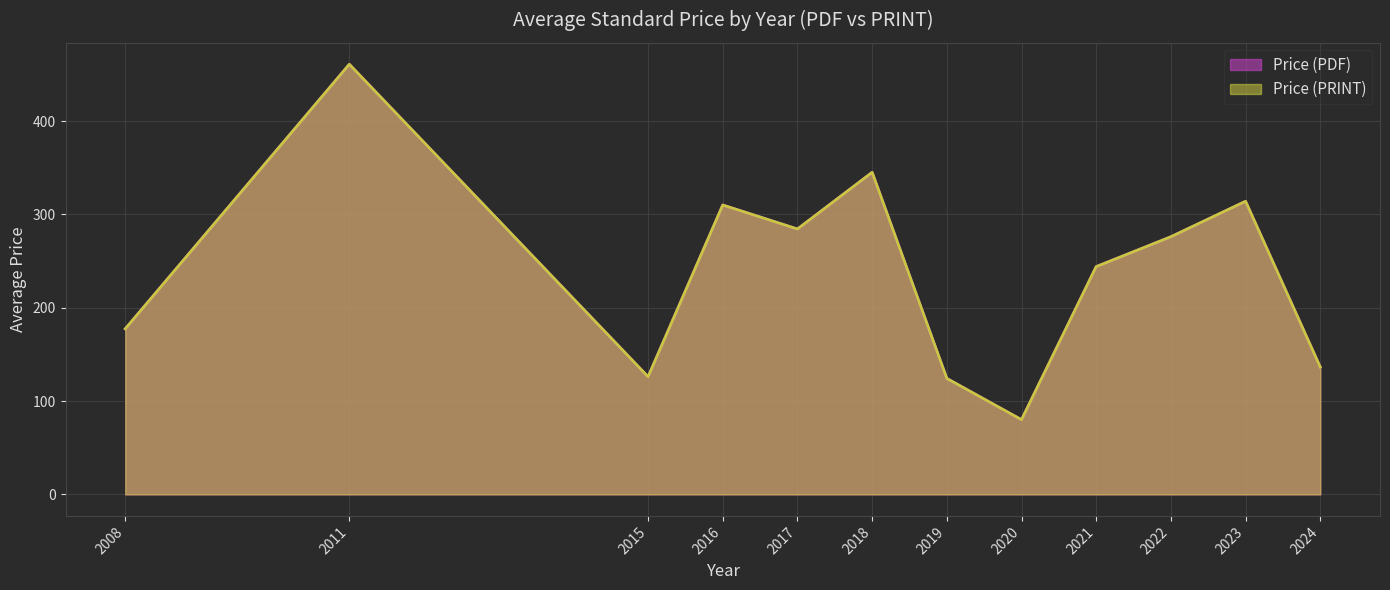

Is it true that Price (PDF) equals 86 at 2016?

False